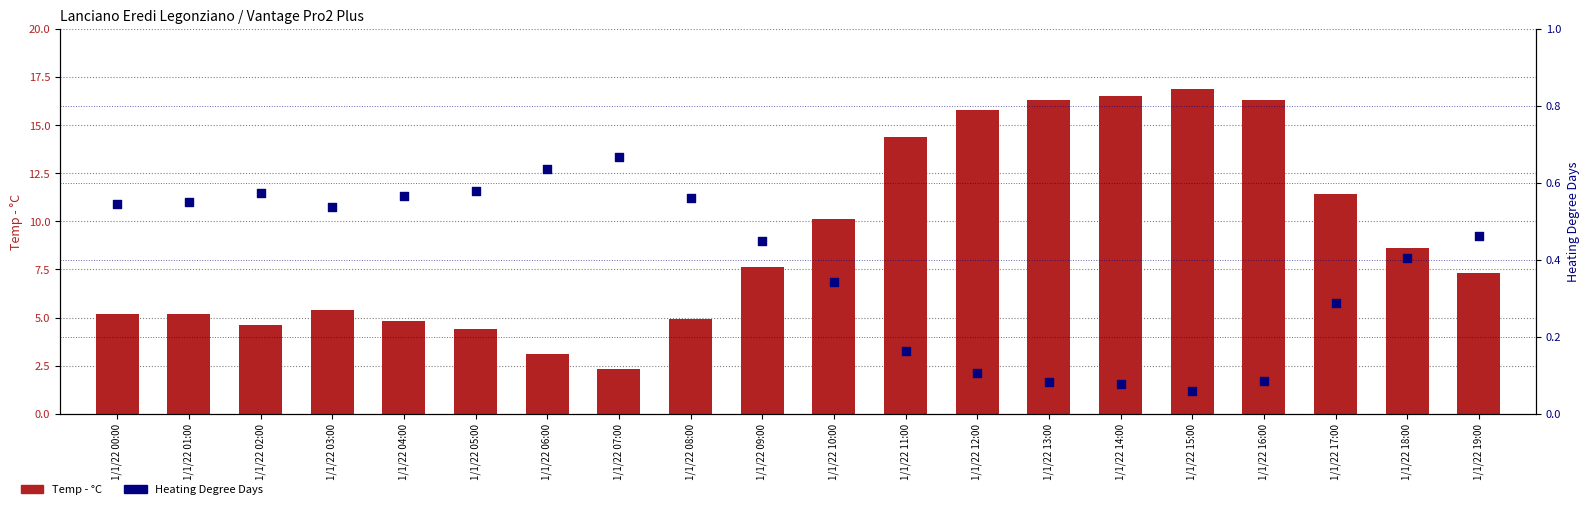

What are all the series names shown in the legend?

Temp - °C, Heating Degree Days